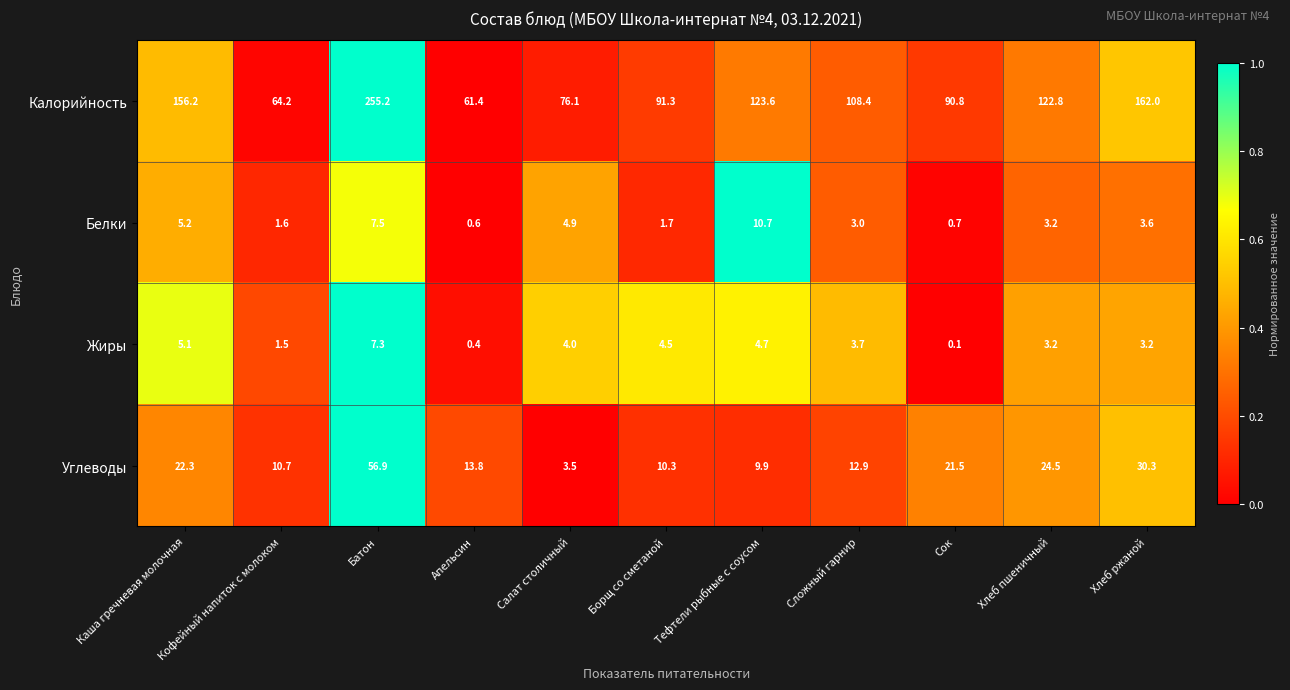

At how many categories does at least one series exceed 0?

11